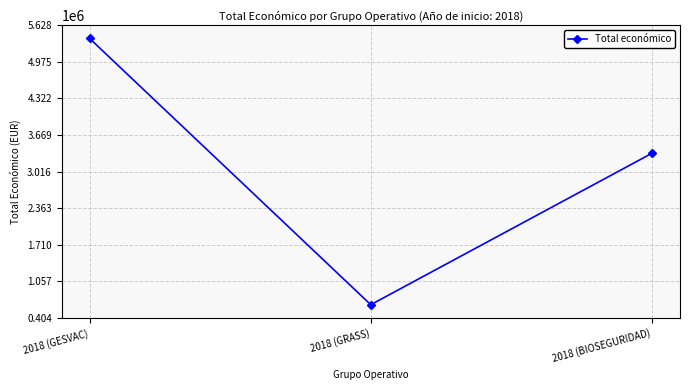

What is the difference between the values at 2018 (BIOSEGURIDAD) and 2018 (GRASS)?

2700916